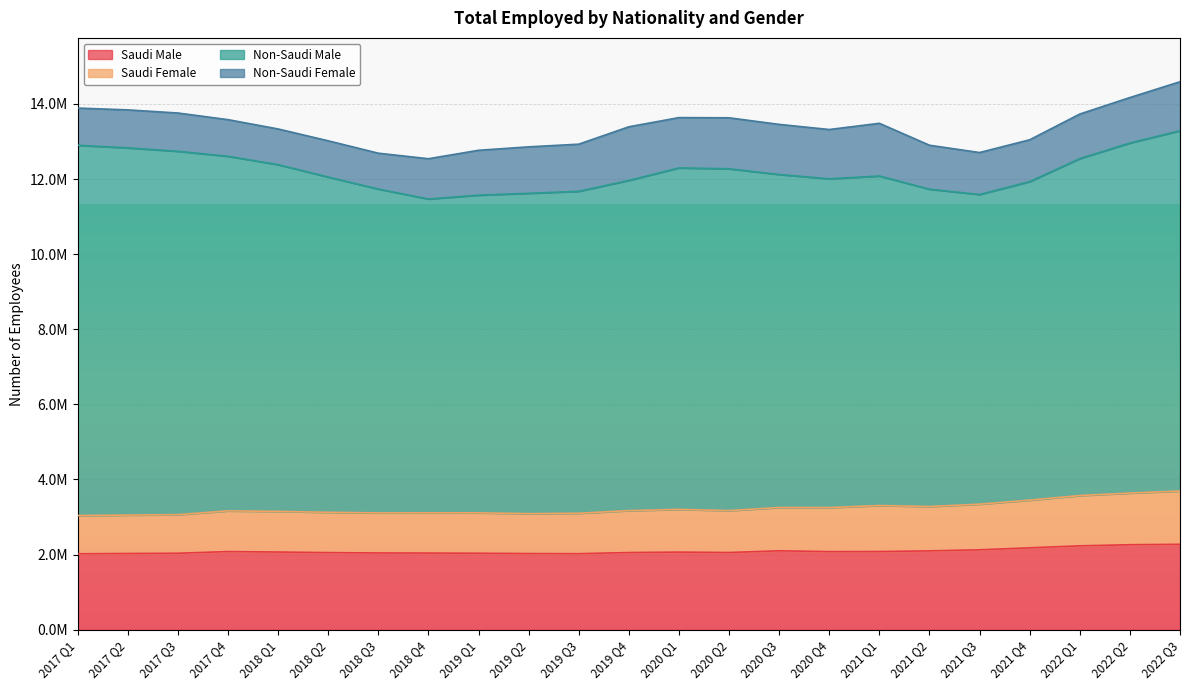

Rank the categories by Saudi Male value from highest to lowest.

2022 Q3, 2022 Q2, 2022 Q1, 2021 Q4, 2021 Q3, 2020 Q3, 2021 Q2, 2021 Q1, 2017 Q4, 2020 Q4, 2018 Q1, 2020 Q1, 2020 Q2, 2019 Q4, 2018 Q2, 2018 Q3, 2018 Q4, 2019 Q1, 2017 Q3, 2017 Q2, 2019 Q2, 2019 Q3, 2017 Q1